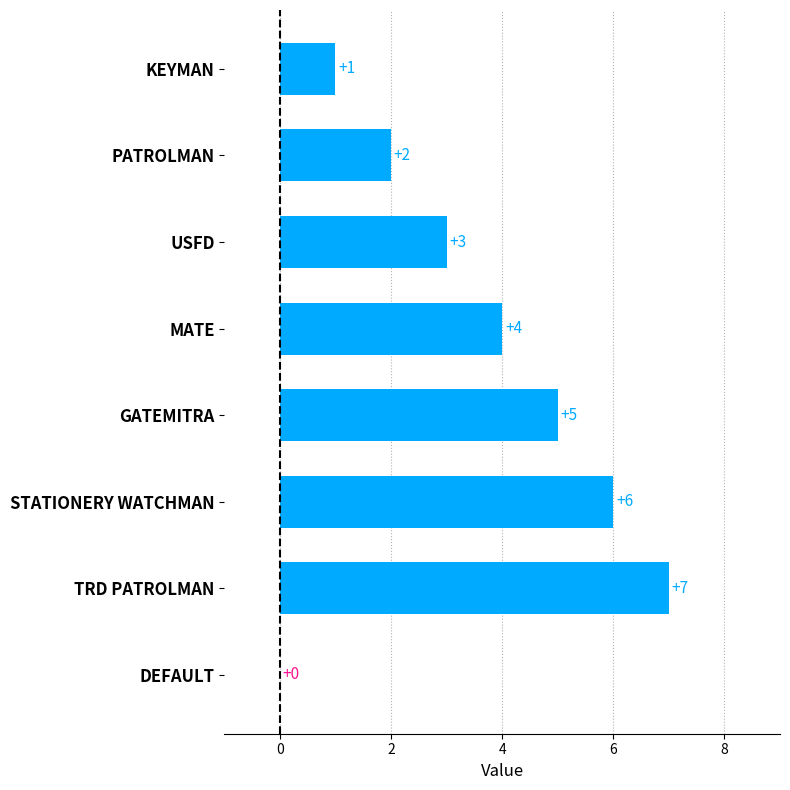

Reading bottom to top, extract all data points from this chart.

DEFAULT=0	TRD PATROLMAN=7	STATIONERY WATCHMAN=6	GATEMITRA=5	MATE=4	USFD=3	PATROLMAN=2	KEYMAN=1